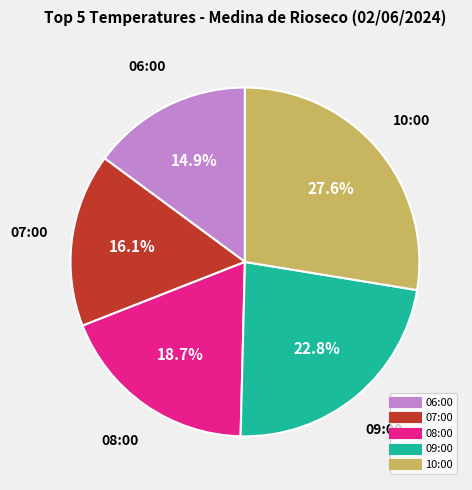

To the nearest percent, what is the difference between the largest and smallest slice percentages?

13%